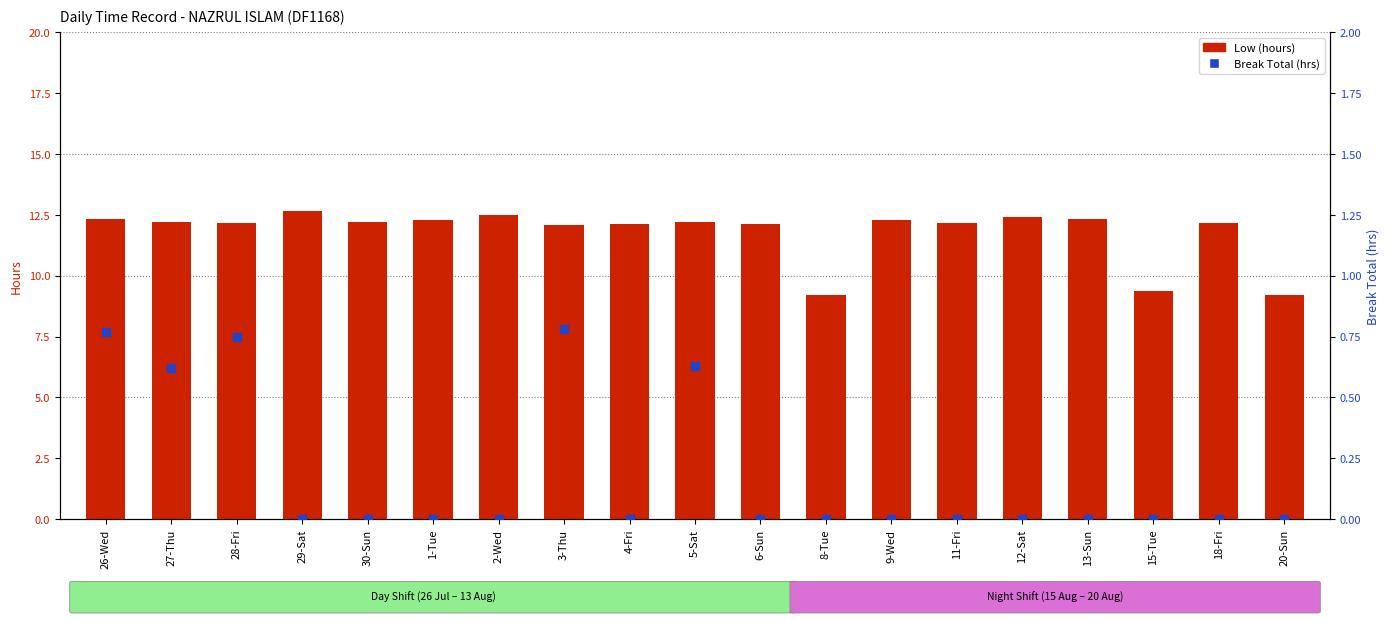

What are all the series names shown in the legend?

Low (hours), Break Total (hrs)